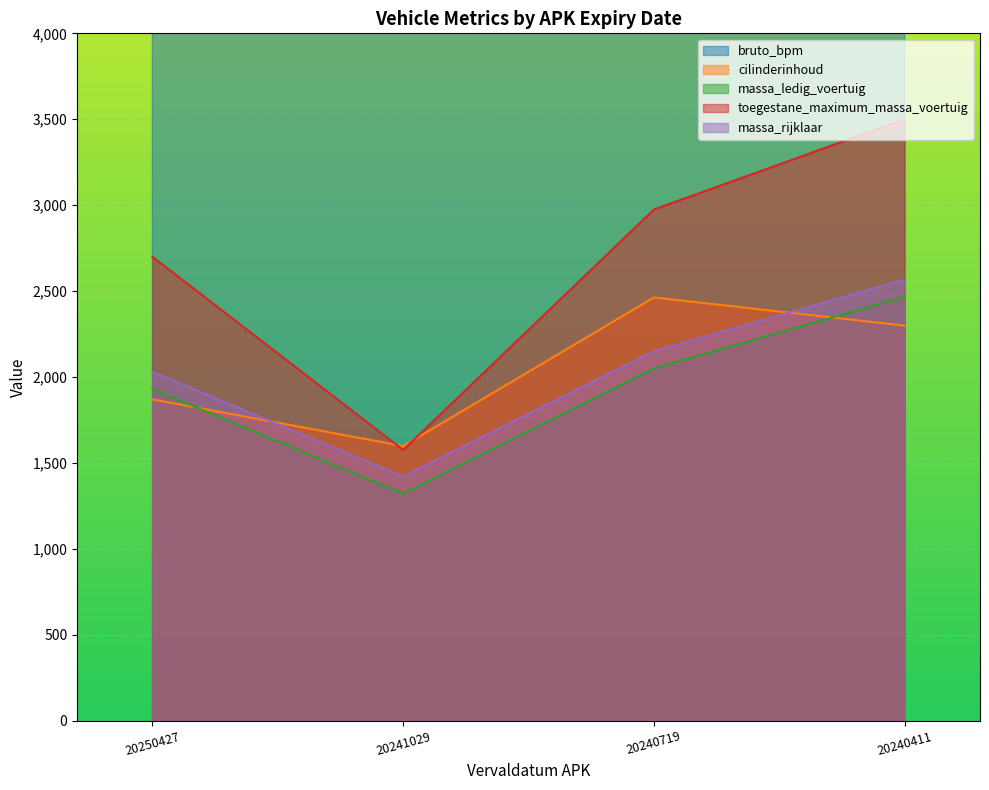

What is the sum of the massa_rijklaar values at 20240411 and 20250427?

4597